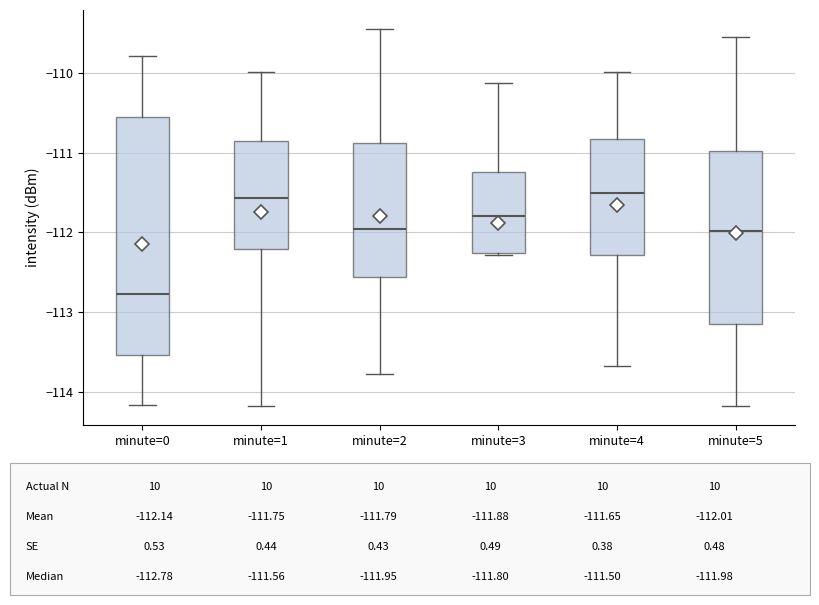

Reading left to right, transcribe this box plot: for each box, give where its median line is, the range the box spans, and where its two whiskers end, as read against the y-axis. The values are not printed on the chart, so give them approximately, as read against the axis.

minute=0: median -112.8, box -113.5 to -110.6, whiskers -114.2 to -109.8
minute=1: median -111.6, box -112.2 to -110.9, whiskers -114.2 to -110.0
minute=2: median -112.0, box -112.6 to -110.9, whiskers -113.8 to -109.4
minute=3: median -111.8, box -112.3 to -111.2, whiskers -112.3 to -110.1
minute=4: median -111.5, box -112.3 to -110.8, whiskers -113.7 to -110.0
minute=5: median -112.0, box -113.1 to -111.0, whiskers -114.2 to -109.5